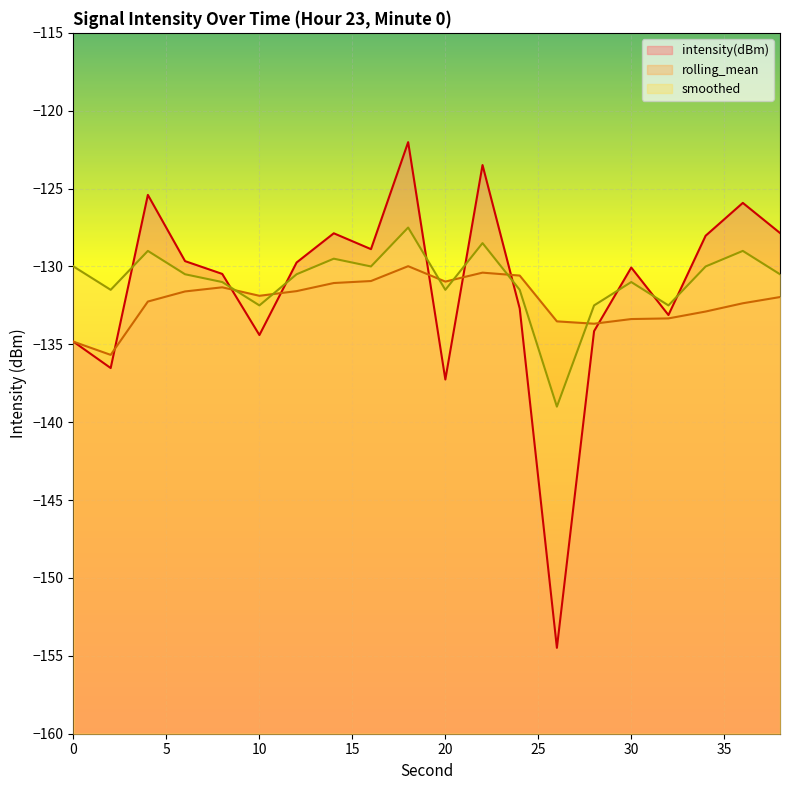

List the series in order of their peak value, lowest first.

rolling_mean, smoothed, intensity(dBm)